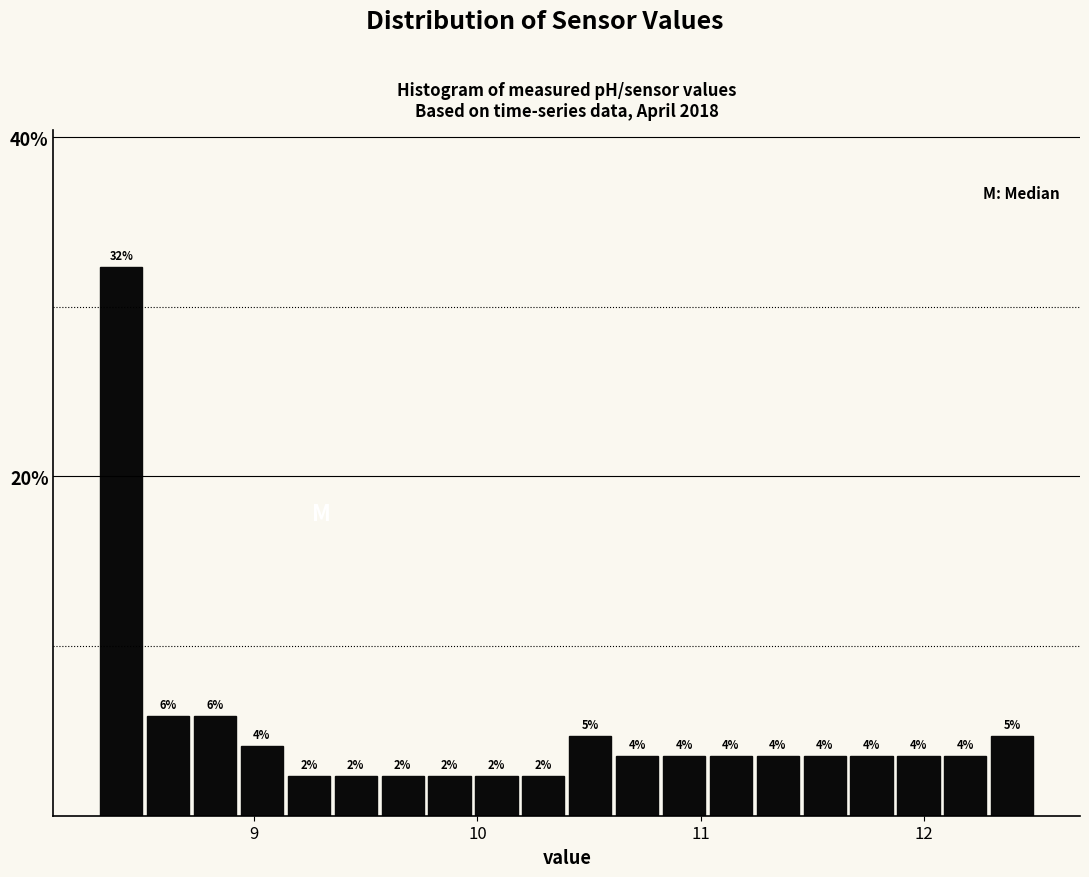

Read against the x-axis, roughly where is the centre of the tallest bar?

8.4